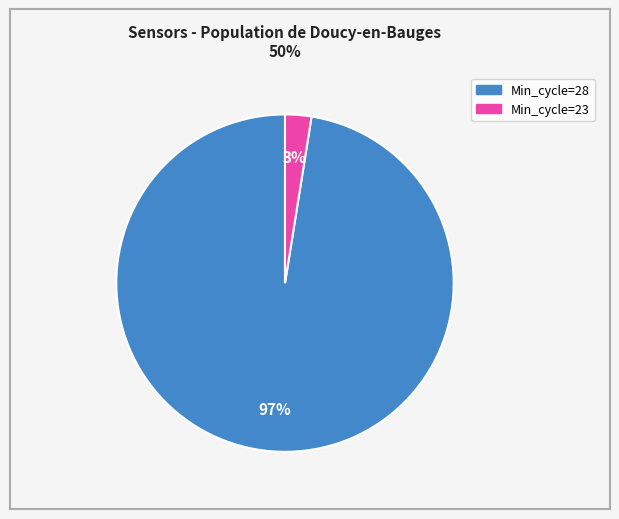

How many slices are in this pie chart?

2